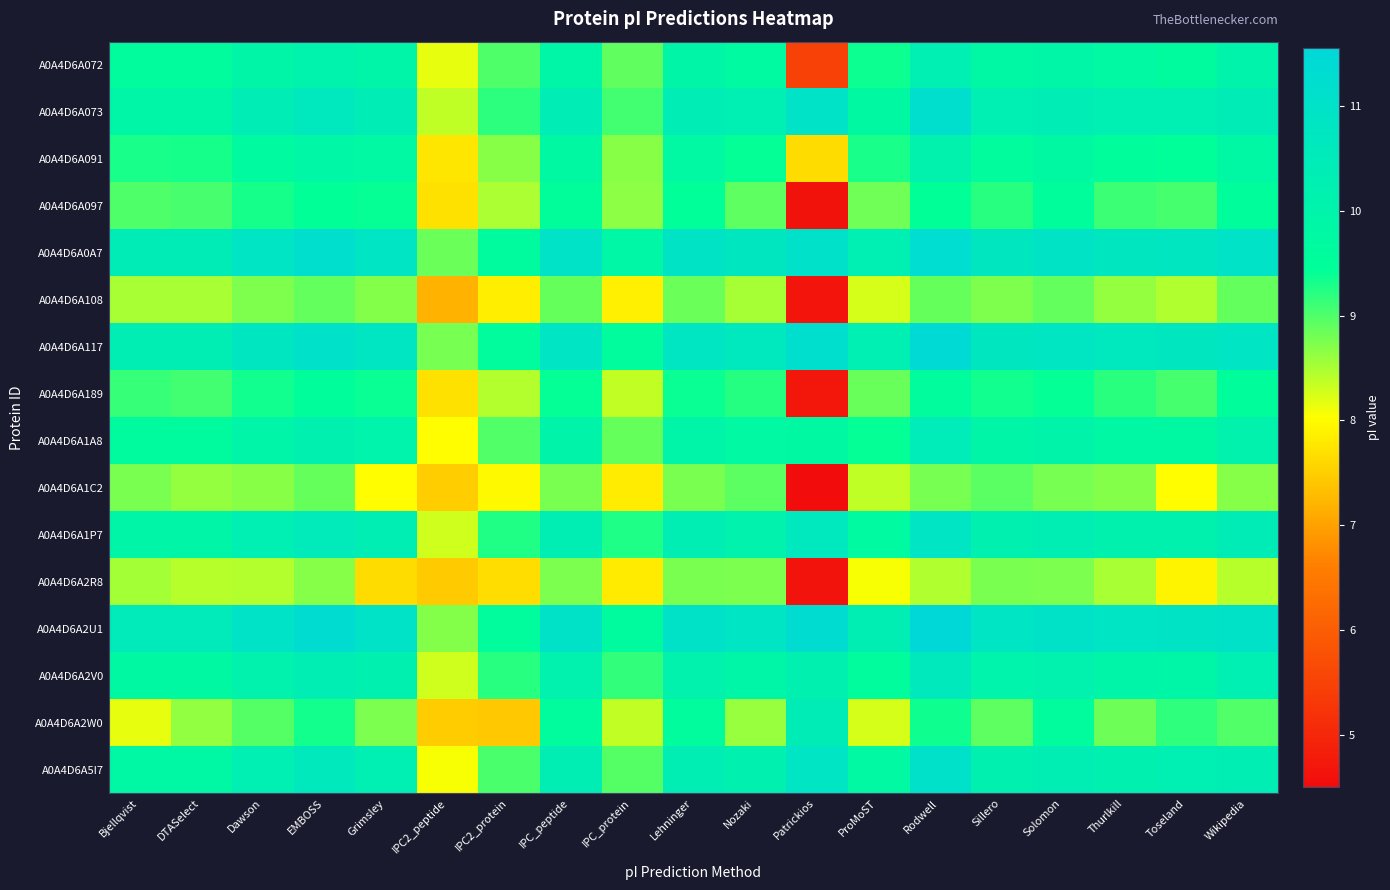

What is the total value across all series at Nozaki?

154.6